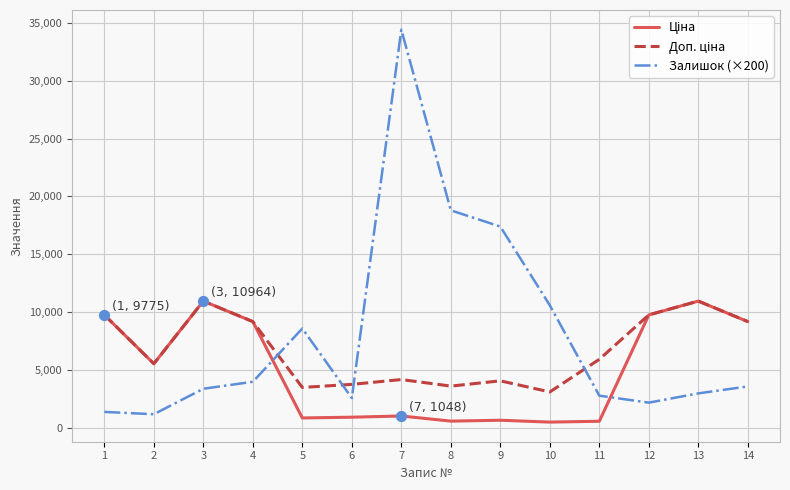

What is the total value across all series at 10?

14244.5